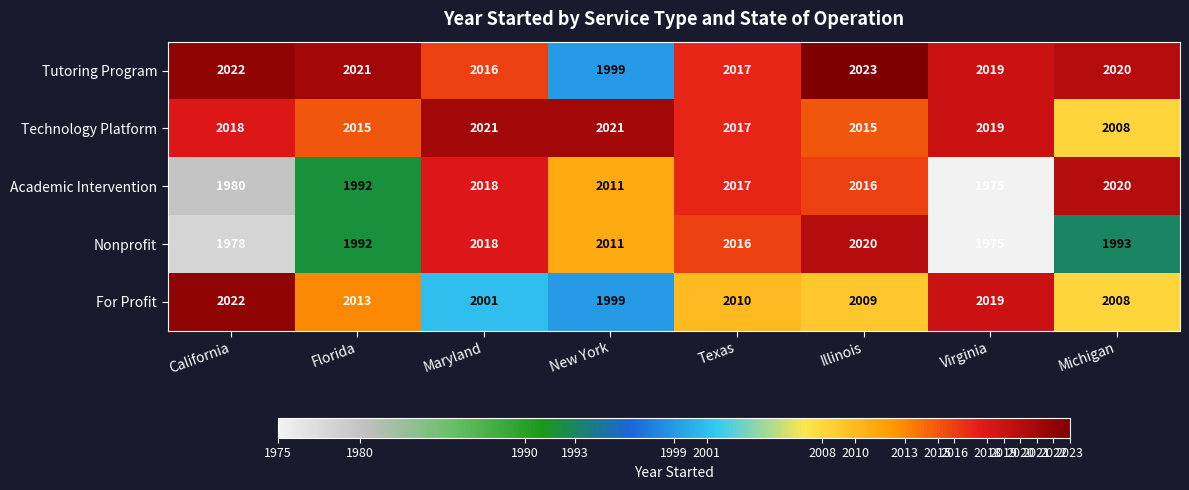

At Illinois, list the series in order from largest to smallest.

Tutoring Program, Nonprofit, Academic Intervention, Technology Platform, For Profit